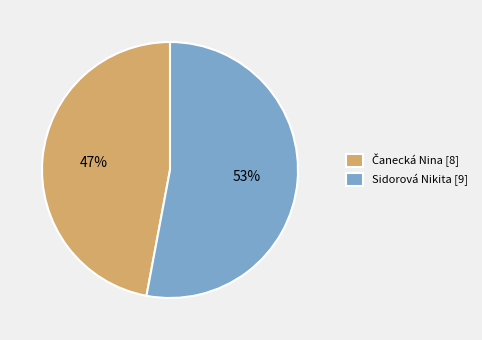

To the nearest percent, what portion does Sidorová Nikita [9] represent?

53%